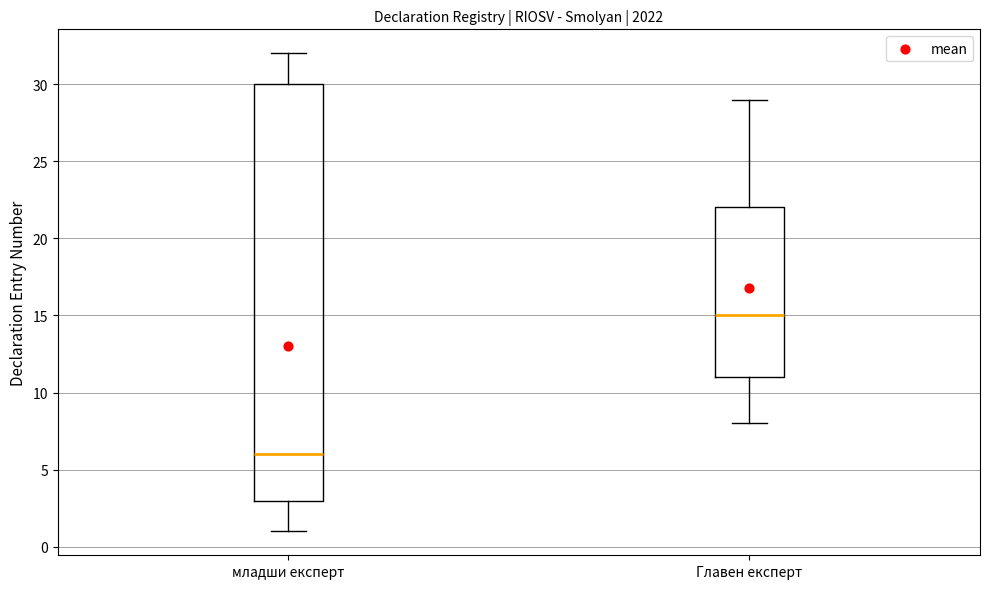

Where does the median line of the box for Главен експерт sit on the y-axis? The values are not printed on the chart, so give them approximately, as read against the axis.

15